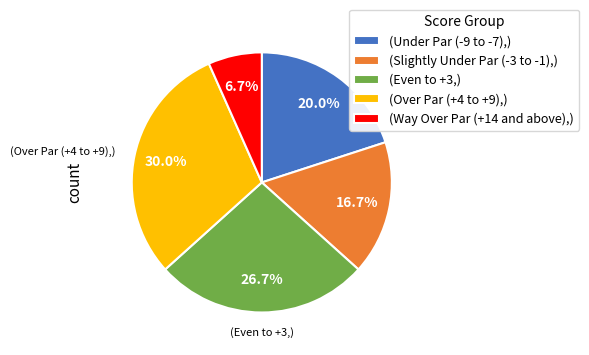

Is the sum of (Under Par (-9 to -7),) and (Way Over Par (+14 and above),) greater than half?

No